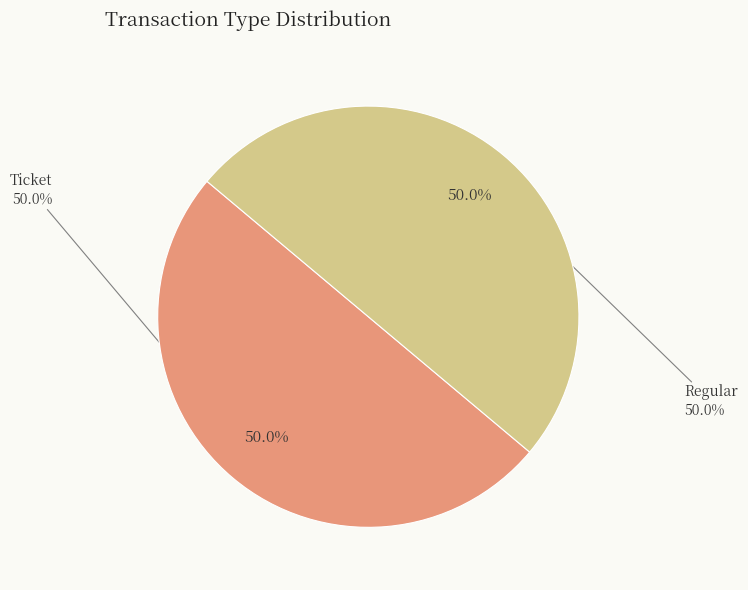

Does any single category account for the majority?

Yes